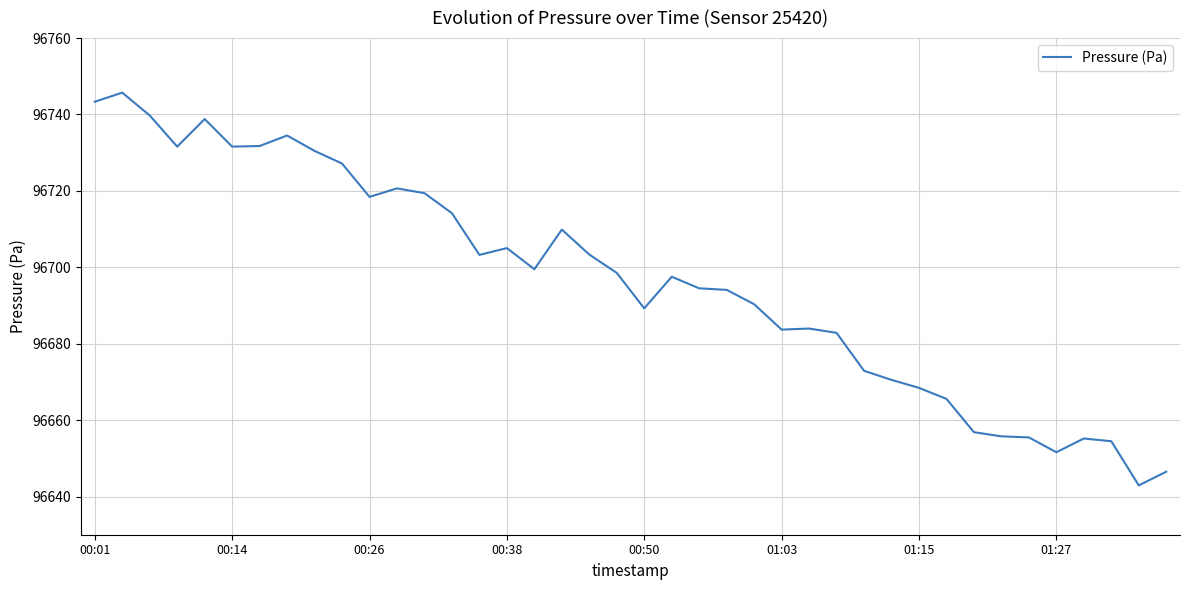

What is the greatest value displayed?

96745.7